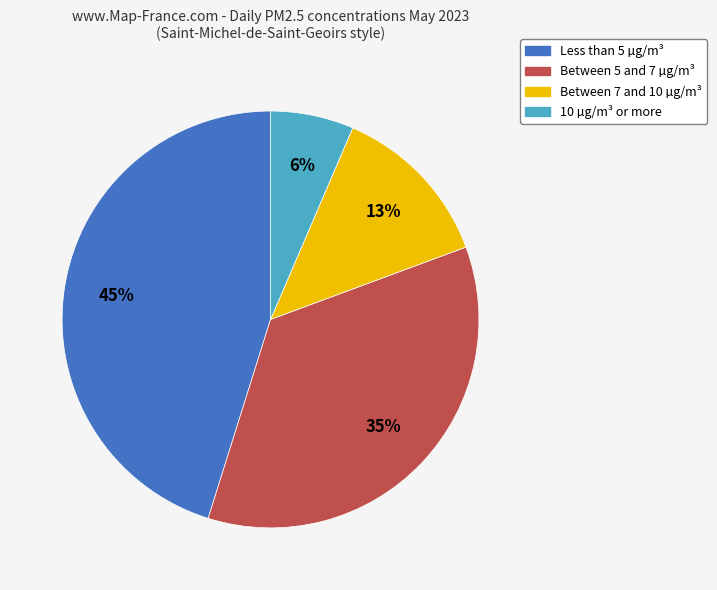

Is there a majority slice in this chart?

No